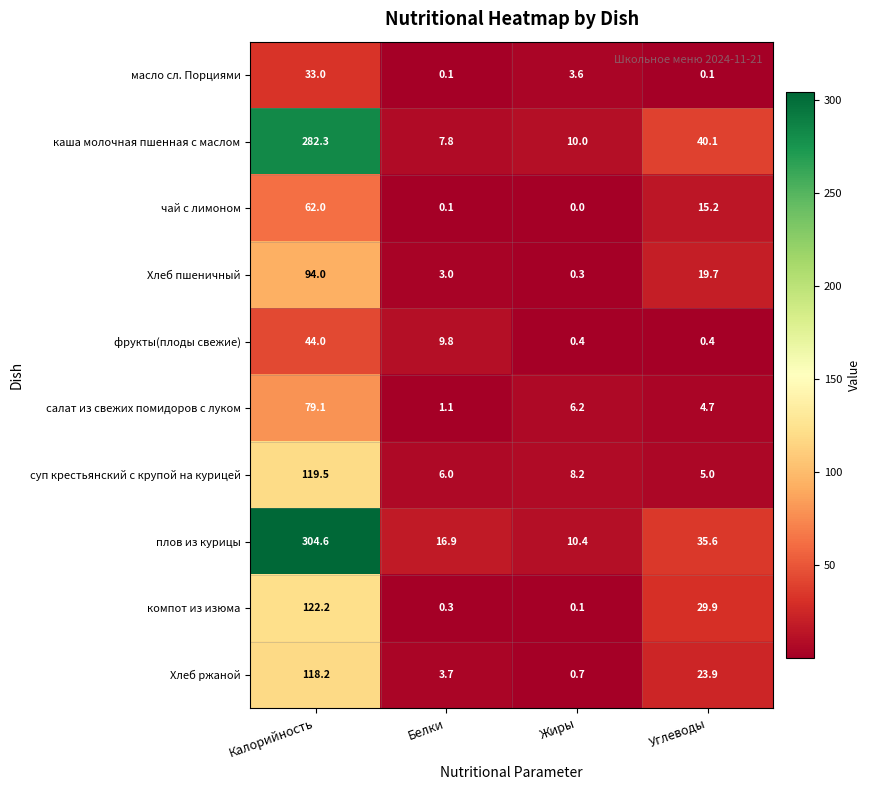

What is the difference between the second highest and minimum values in the каша молочная пшенная с маслом series?

32.3